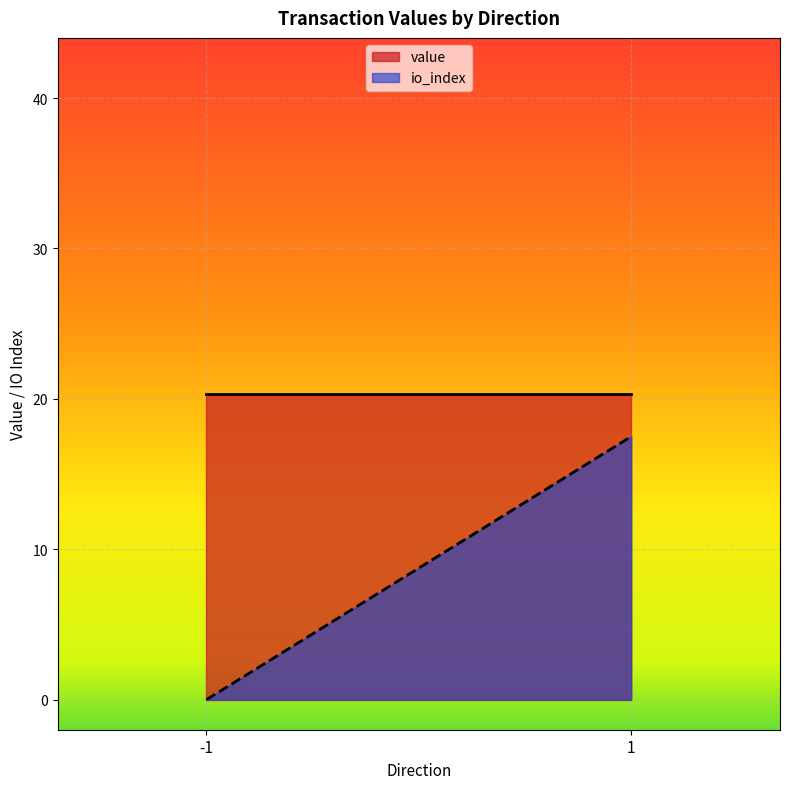

At which label is value closest to 20?

-1 (Regular)